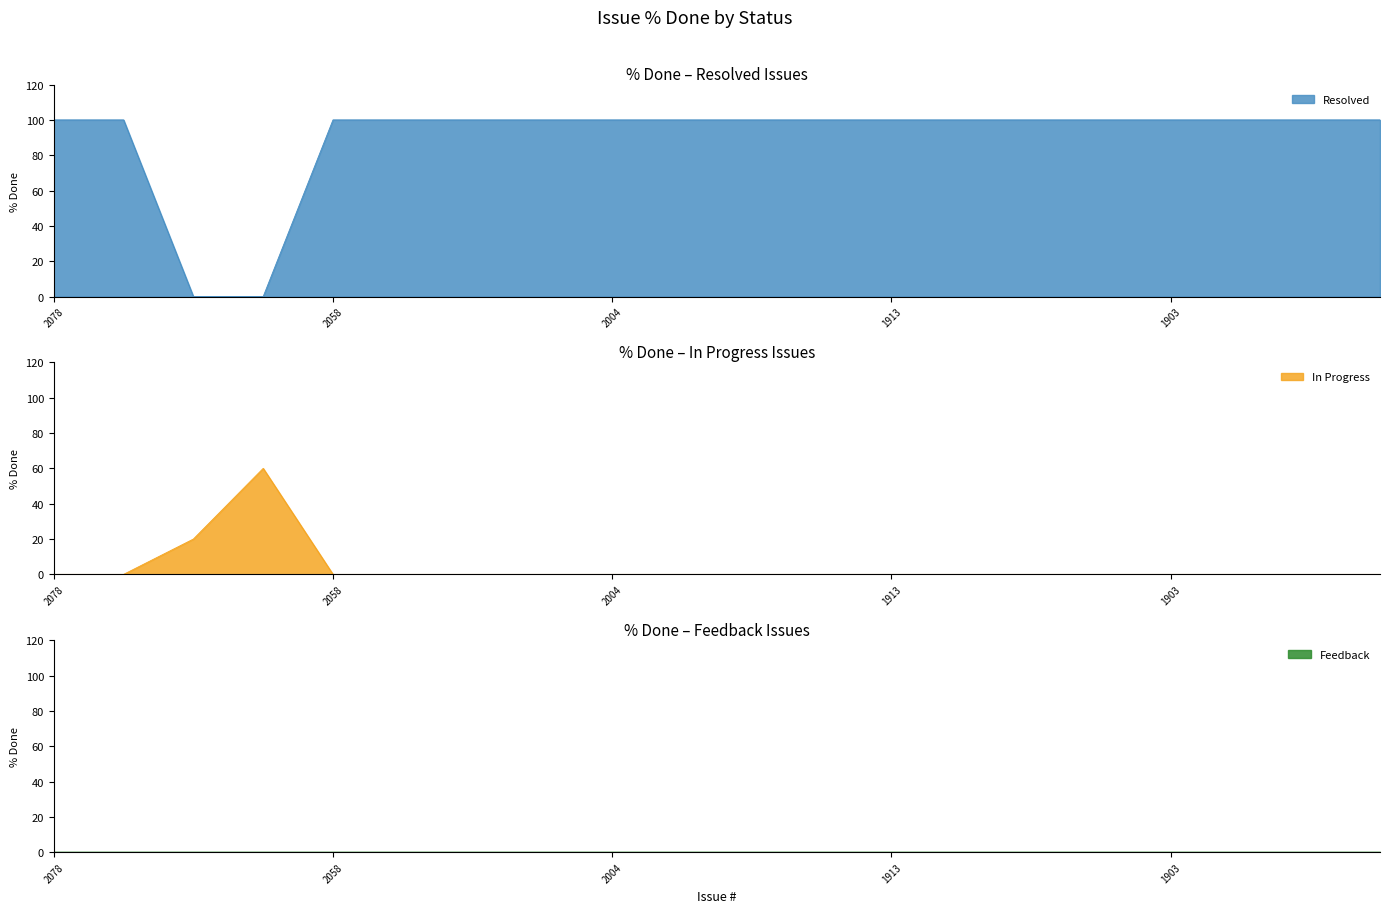

How many lines are shown in the chart?

3